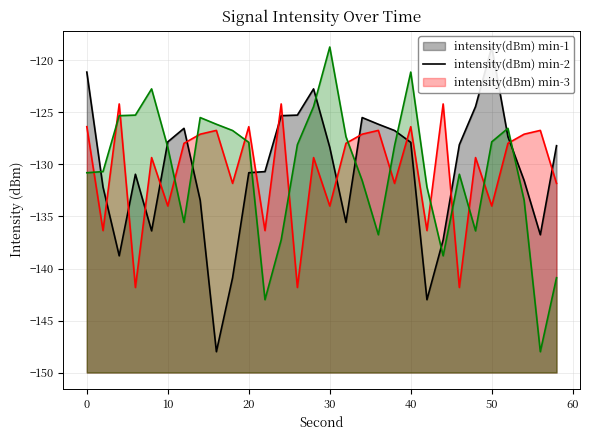

What is the difference between the maximum and minimum values in the intensity(dBm) min-3 series?

29.3